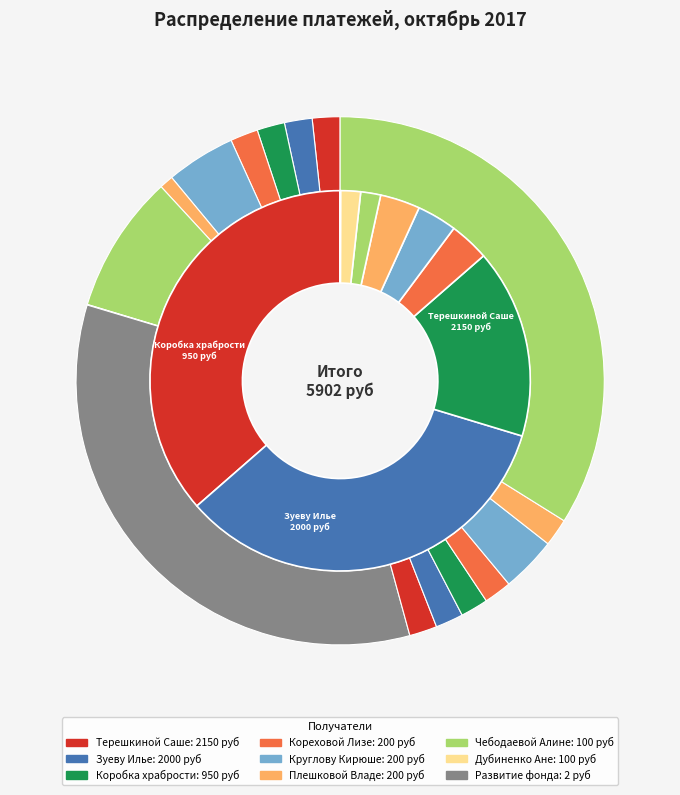

To the nearest percent, what portion does Дубиненко Ане represent?

2%